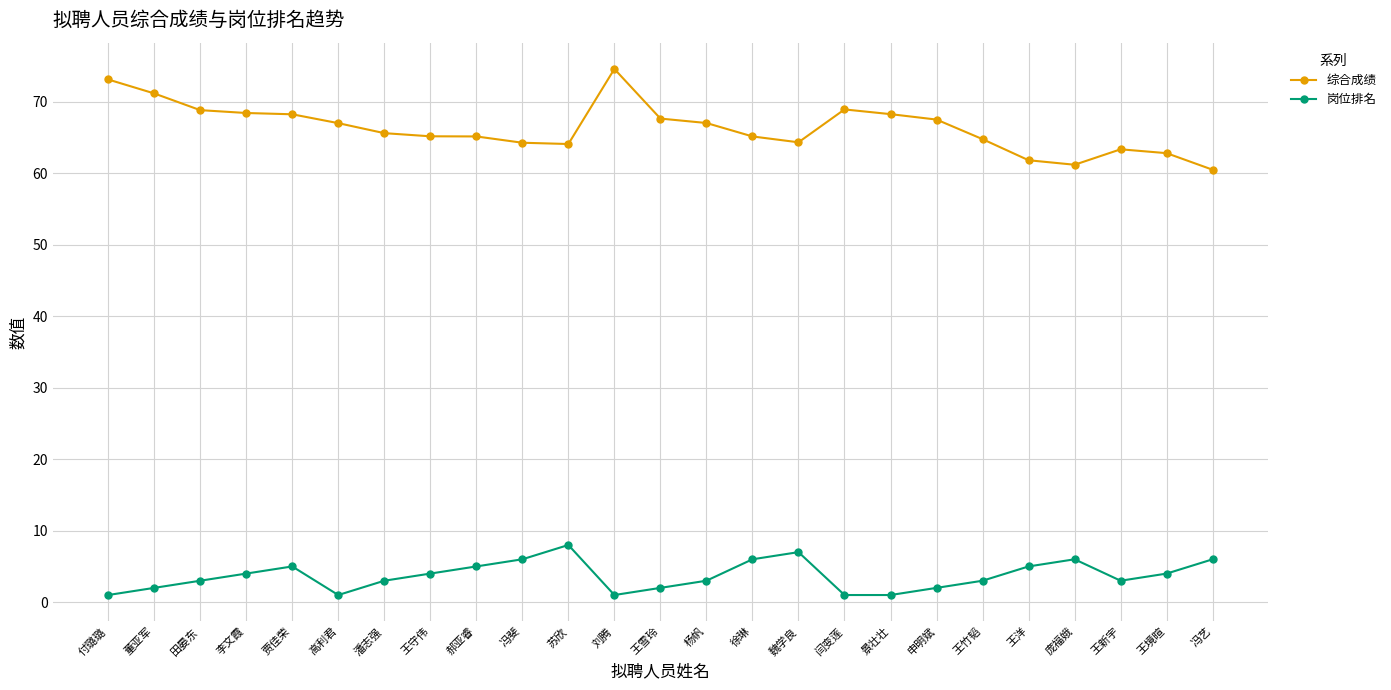

True or false: 综合成绩 has more than 0 points higher than both neighbors.

True